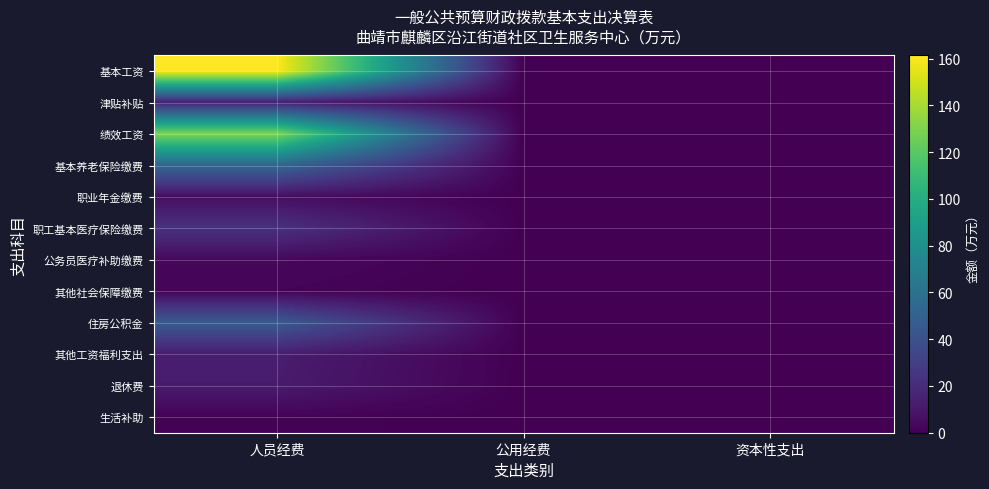

Which has a higher value, 人员经费 or 公用经费?

人员经费